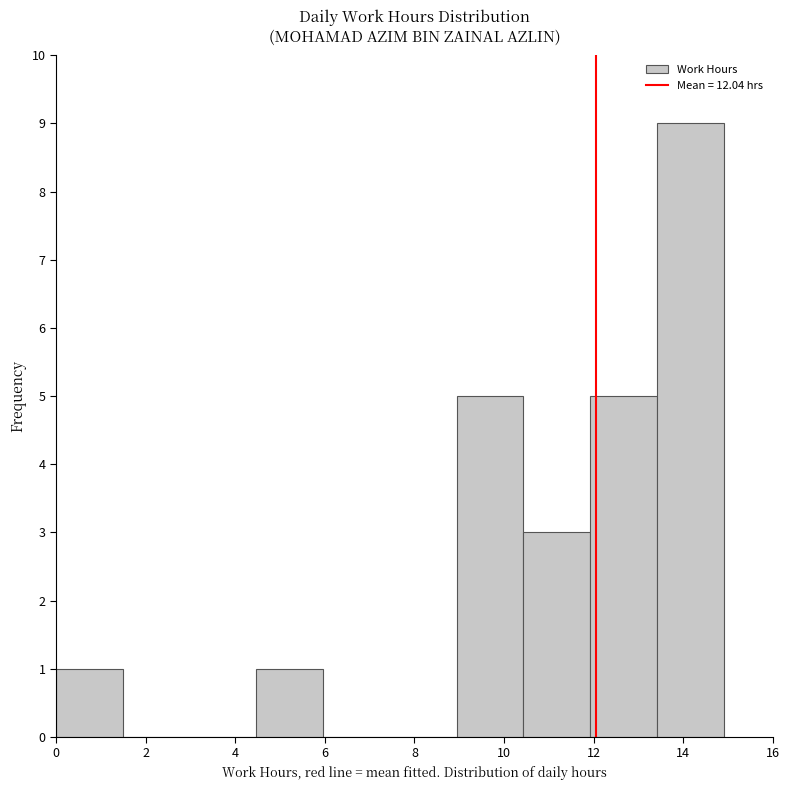

Reading left to right, transcribe this chart: for each bar, give the range it covers on the x-axis and its height. Neither the bar edges nor the heights are printed on the chart, so give them approximately, as read against the axes.

0.0 to 1.4: 1
1.4 to 3.0: 0
3.0 to 4.4: 0
4.4 to 6.0: 1
6.0 to 7.4: 0
7.4 to 9.0: 0
9.0 to 10.4: 5
10.4 to 12.0: 3
12.0 to 13.4: 5
13.4 to 15.0: 9